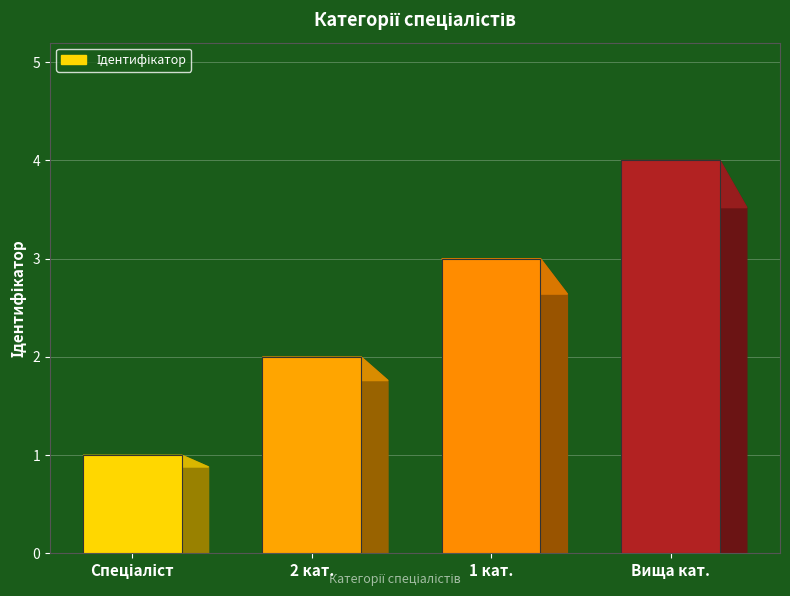

Which category has the highest value across all series?

Вища кат.